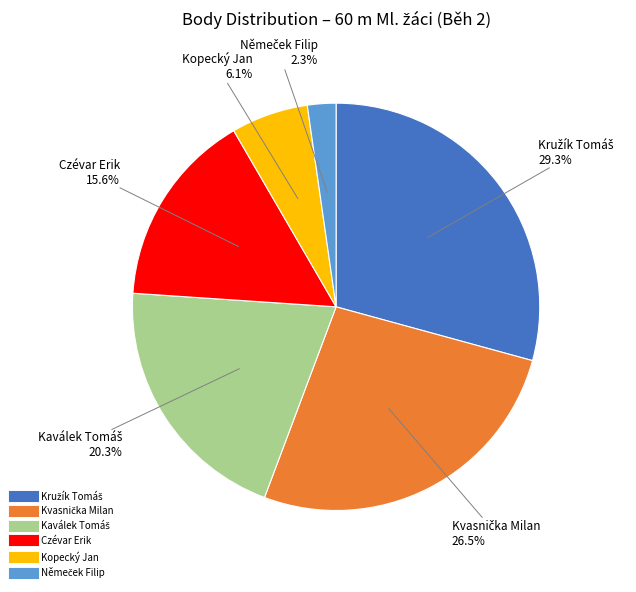

Is the sum of Kopecký Jan and Czévar Erik greater than half?

No